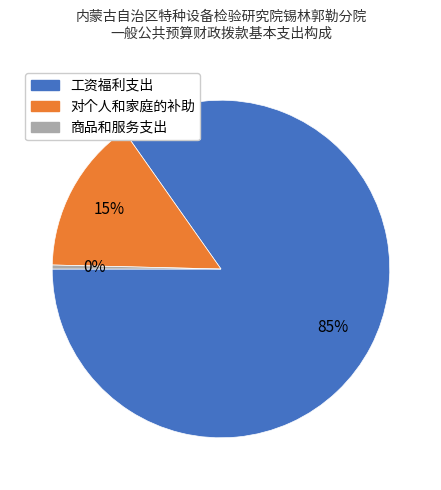

To the nearest percent, what is the average slice percentage?

33%